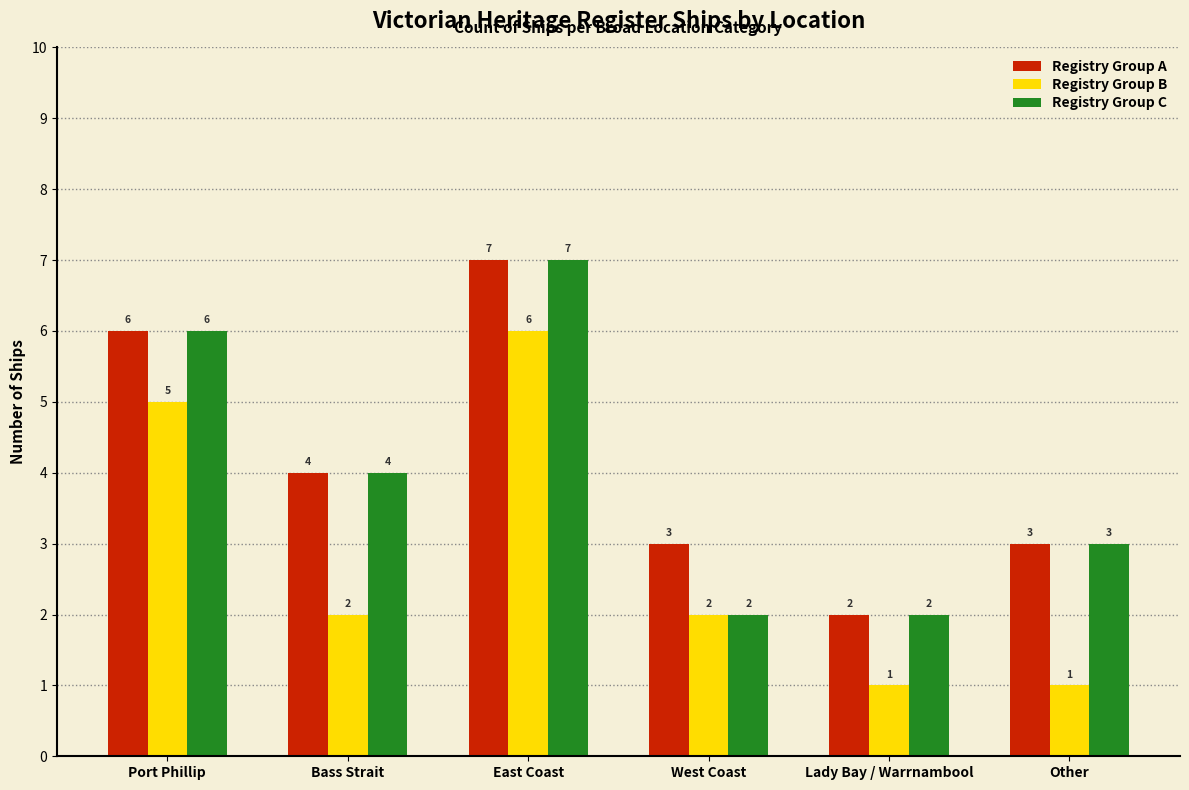

Which category has the lowest value in the Registry Group A series?

Lady Bay / Warrnambool